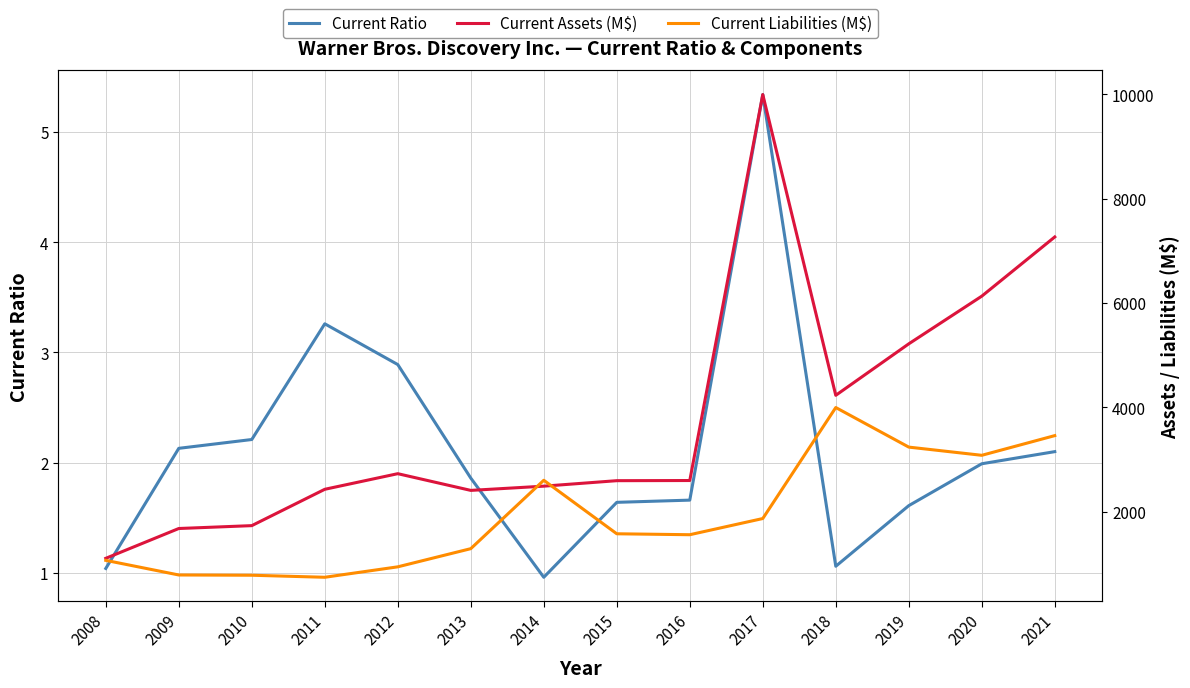

Is it true that Current Ratio equals 1.0 at 2008?

True